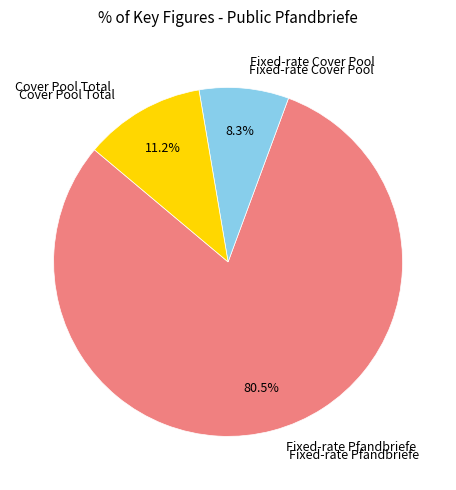

Does any single category account for the majority?

Yes